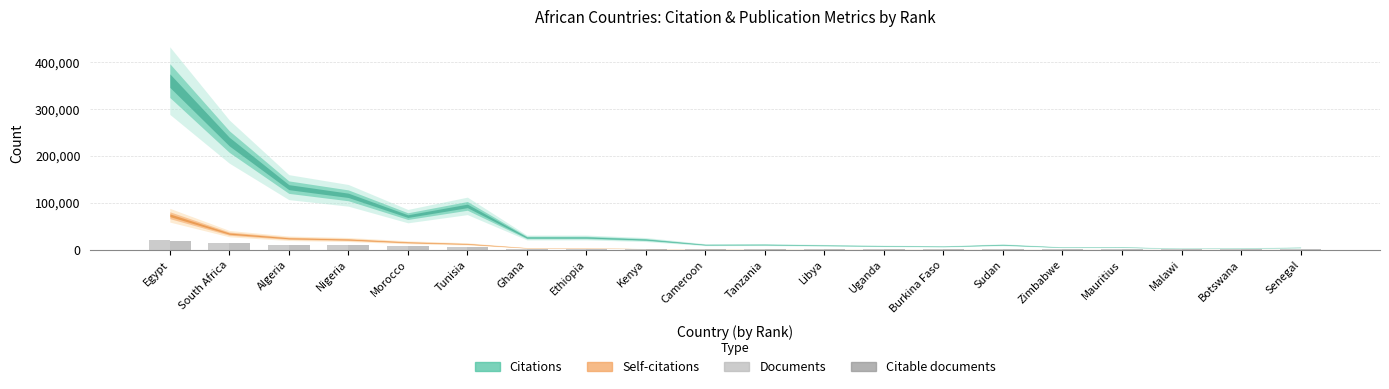

What is the sum of all Documents values?

74978